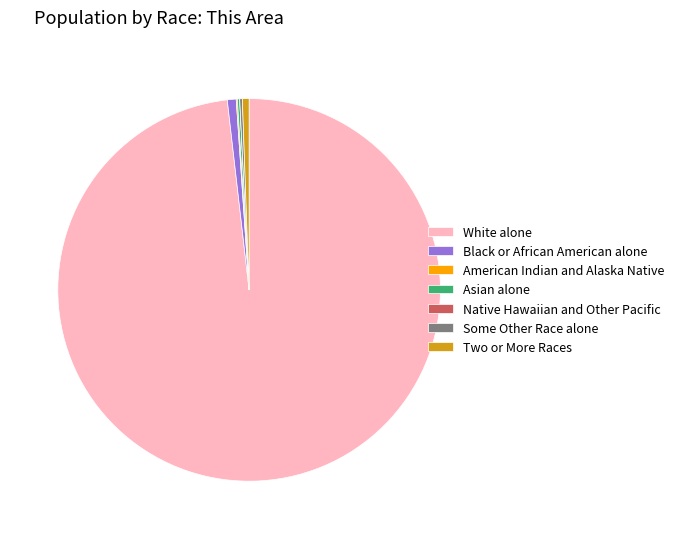

Combined, do White alone and Black or African American alone account for over 50%?

Yes